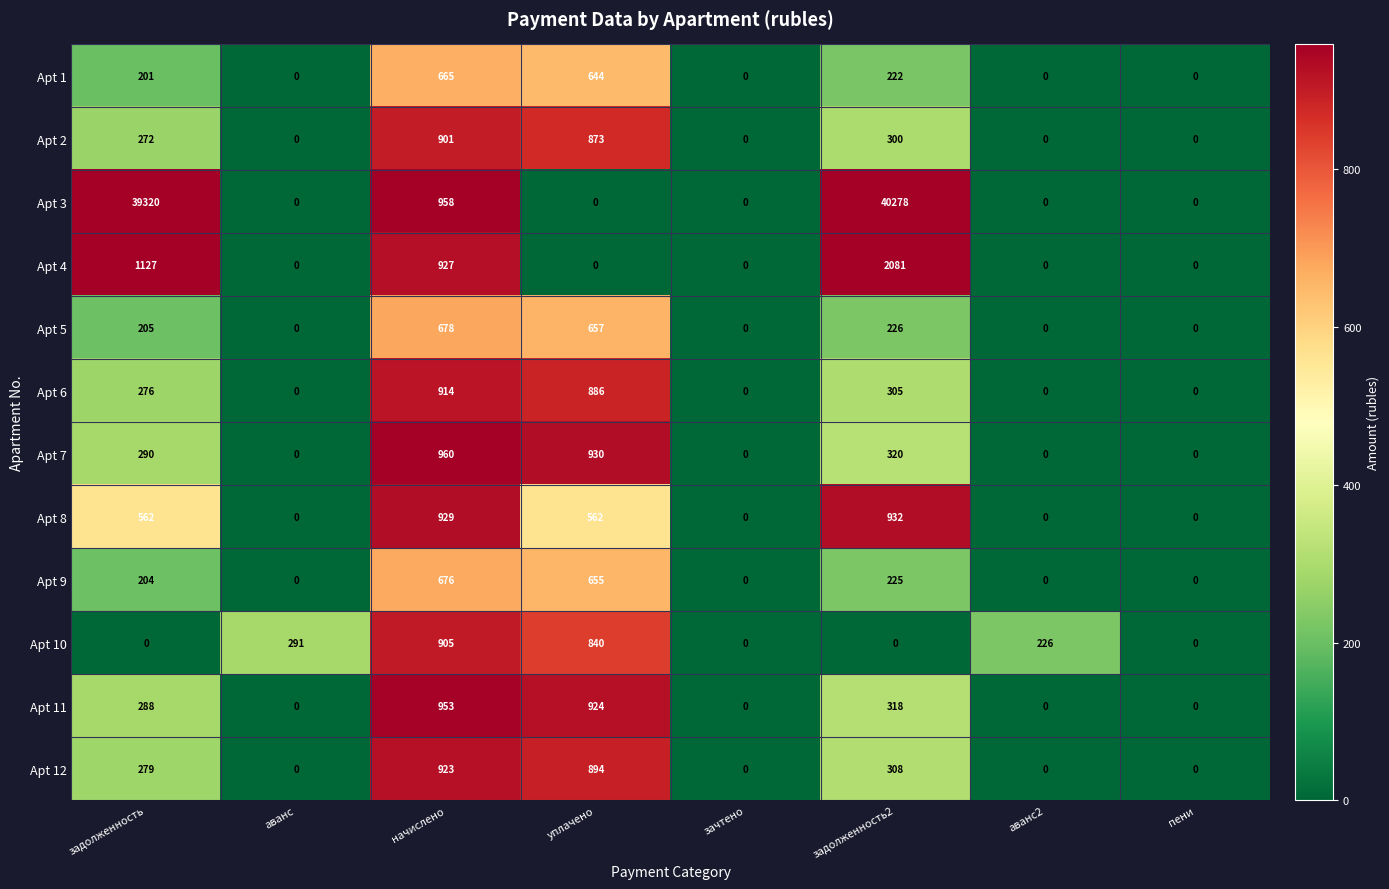

Count the number of categories in the chart.

8